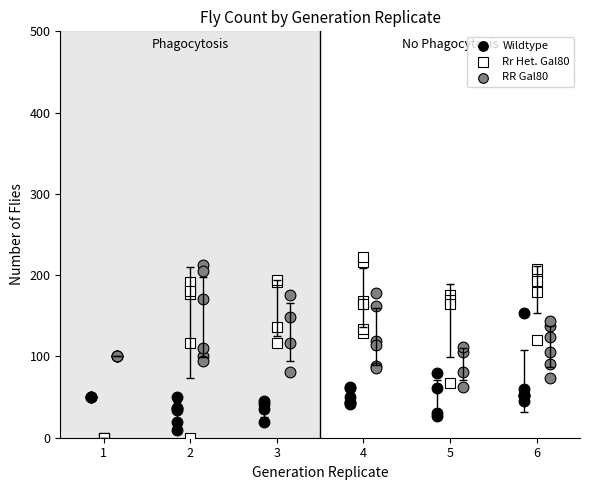

Which series has the widest spread of Y values?

Rr Het. Gal80